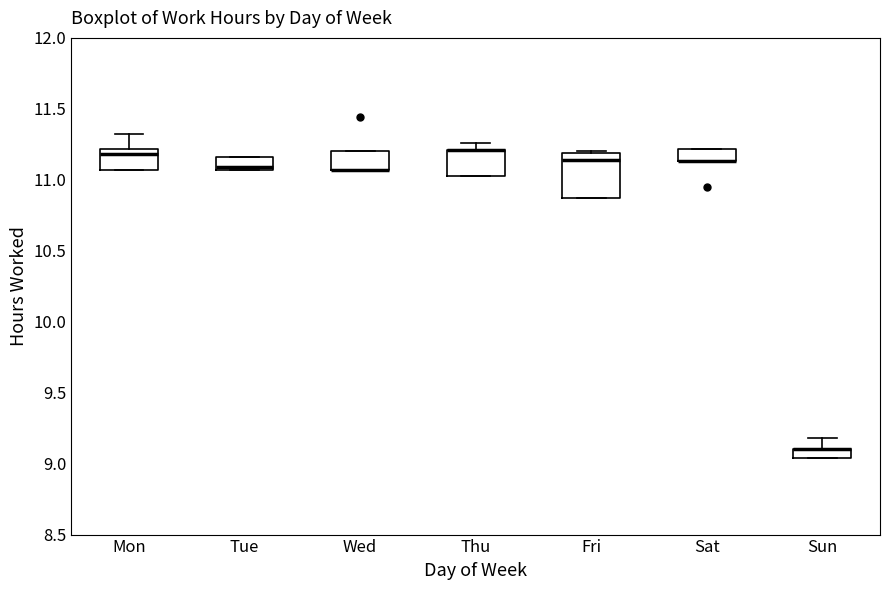

Which box is the tallest, from its lower edge to its upper edge?

Fri